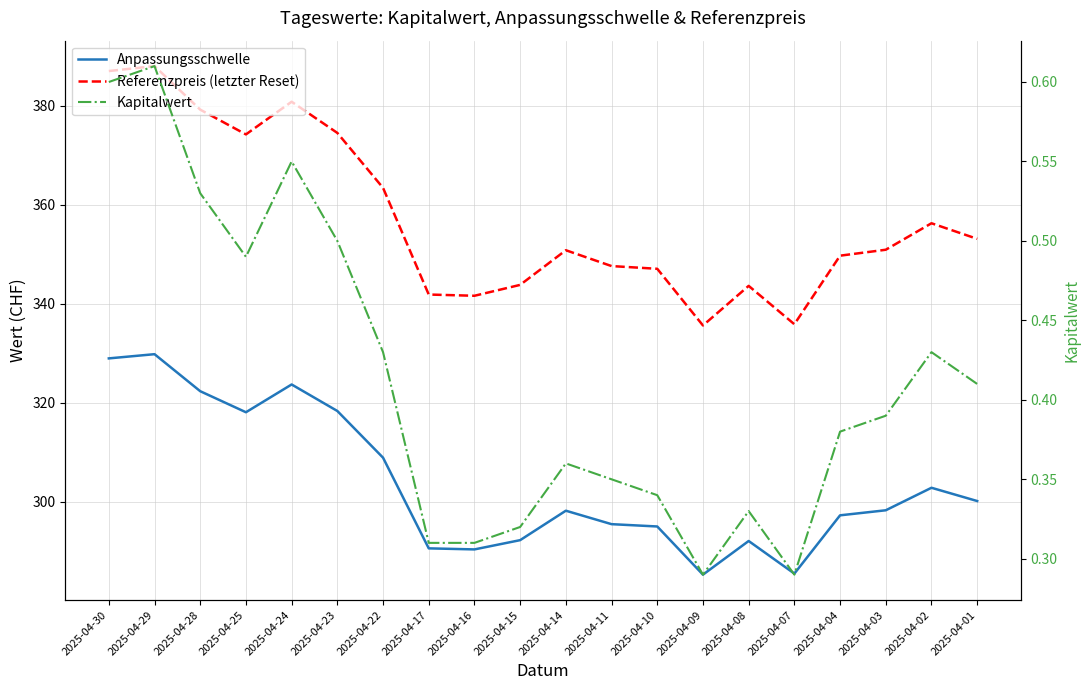

Which series has the largest total across all categories?

Referenzpreis (letzter Reset)